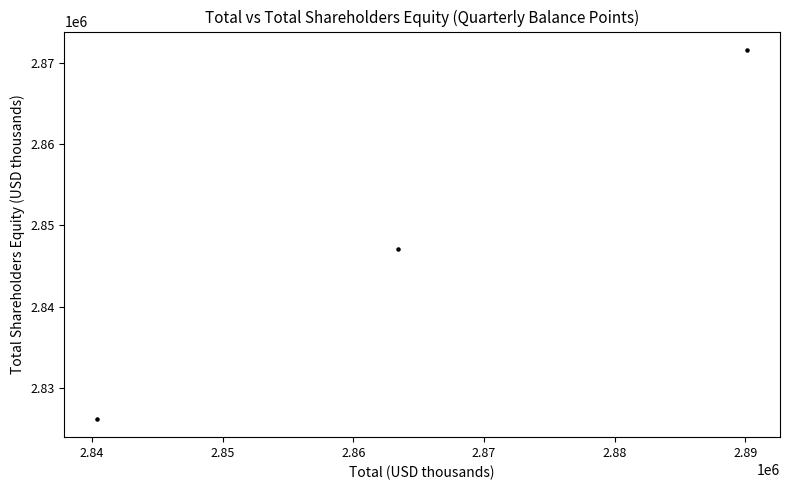

What is the range of X values (max minus min)?

49779